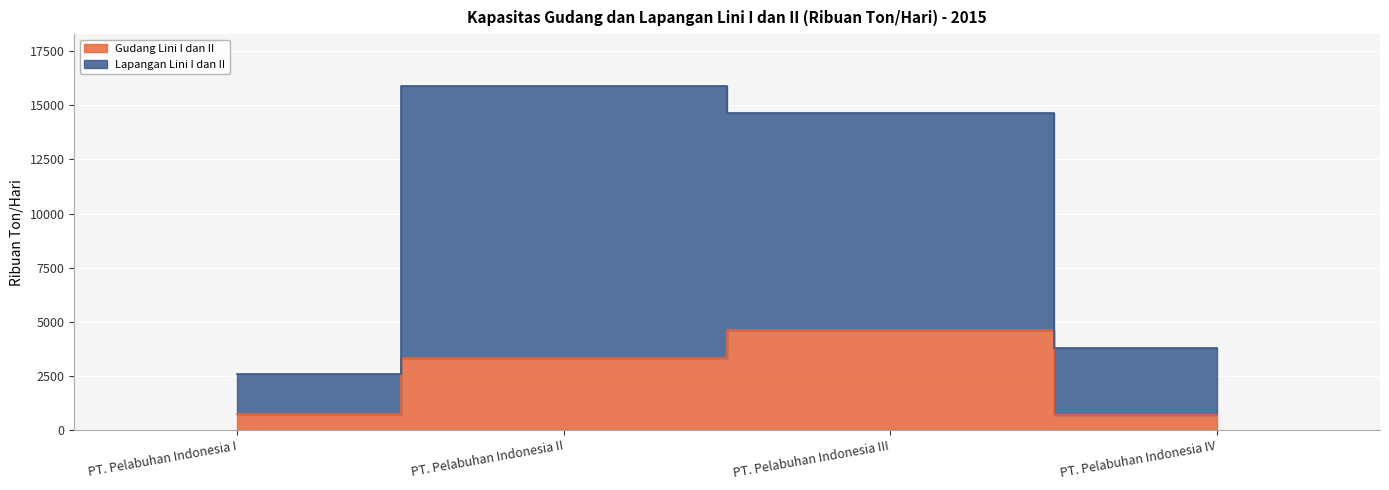

What is the value of the Lapangan Lini I dan II point at the 1st from the left?

2609